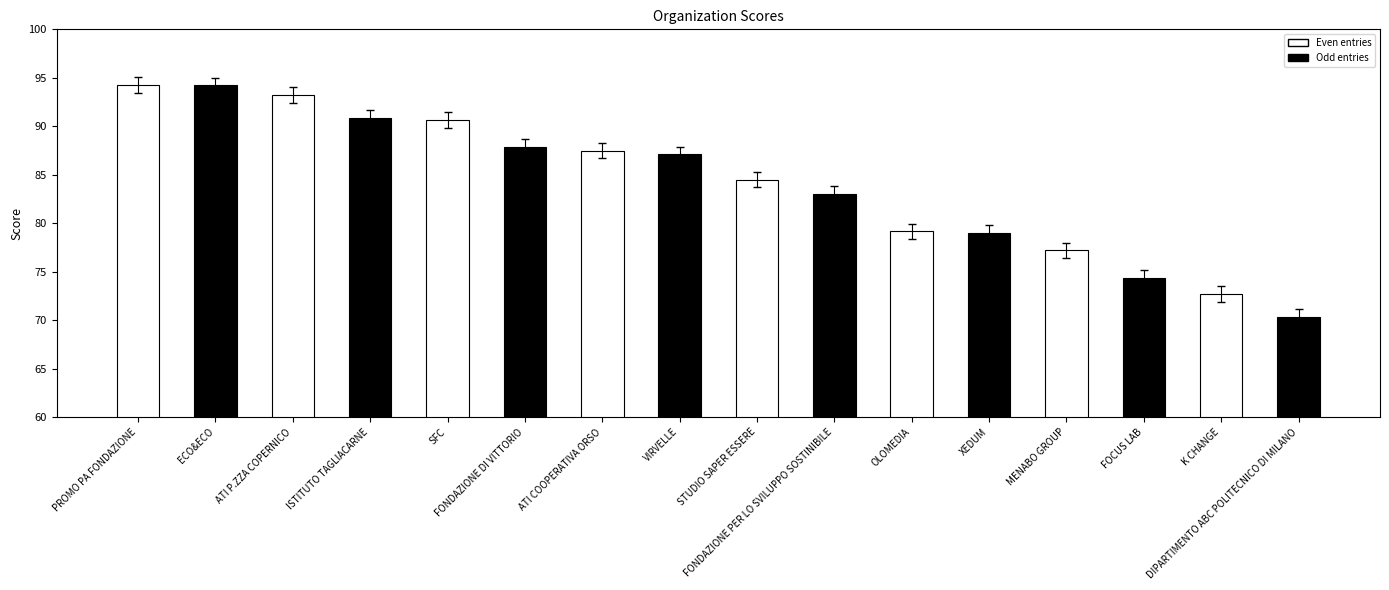

Does the chart contain stacked bars?

No